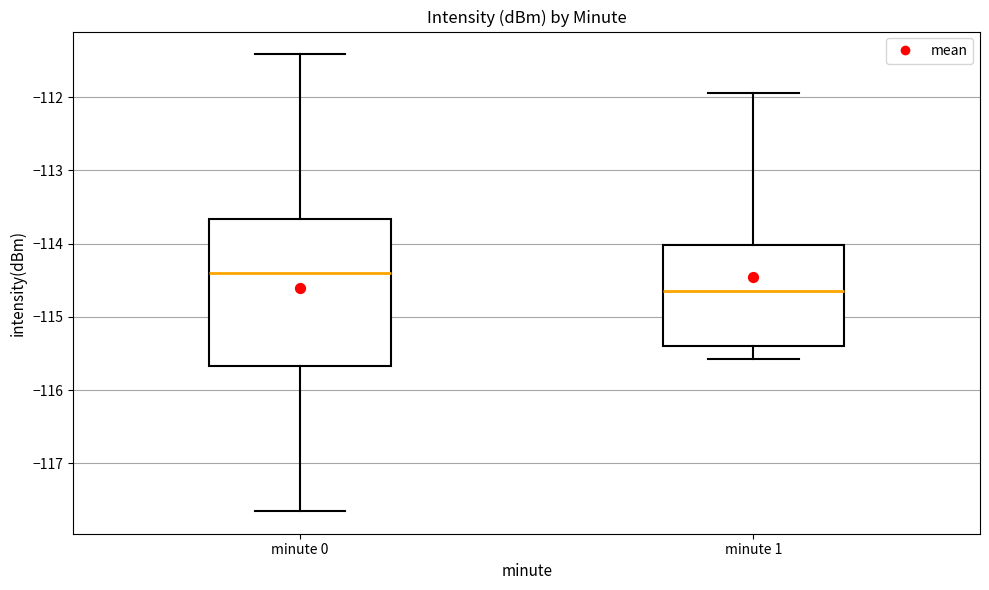

Where does the lower whisker of the box for minute 0 end on the y-axis? The values are not printed on the chart, so give them approximately, as read against the axis.

-117.6